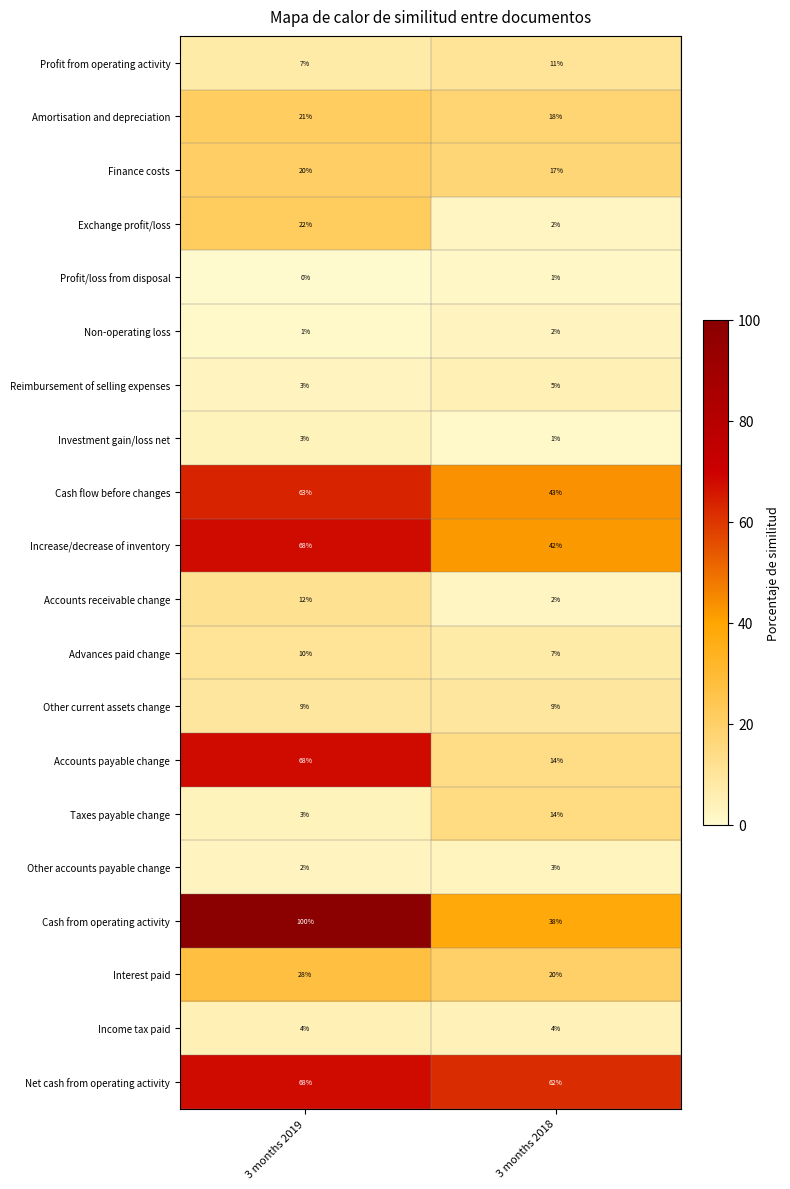

The Finance costs series shows 20 at 3 months 2019. True or false?

True